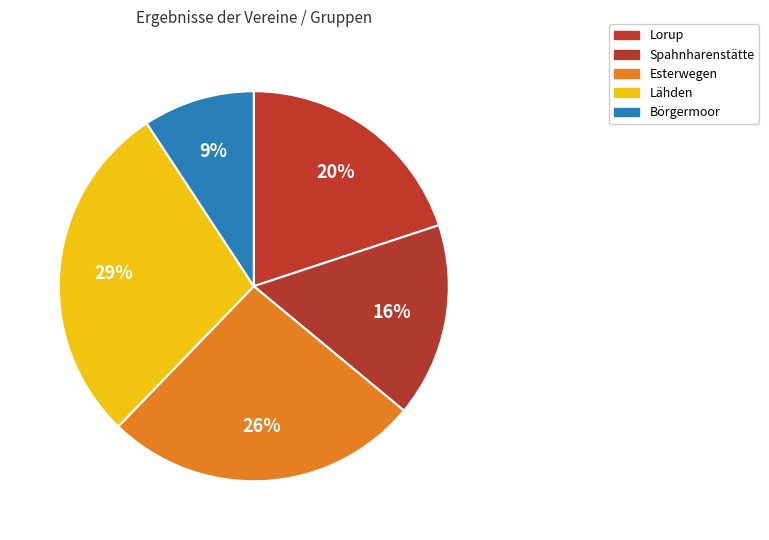

Is it true that Esterwegen is 41% of the pie?

False